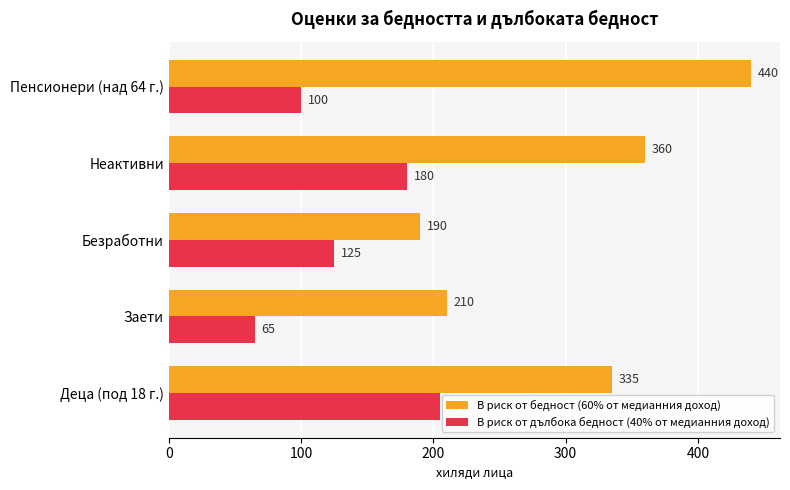

At which category does the chart reach its peak across all series?

Пенсионери (над 64 г.)